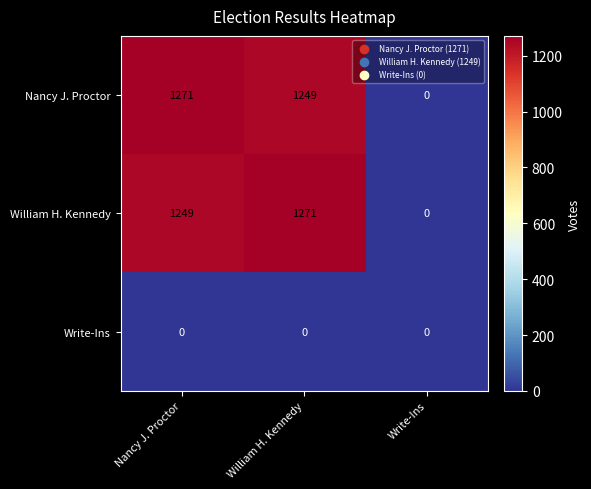

What is the sum of the Nancy J. Proctor values at Write-Ins and Nancy J. Proctor?

1271